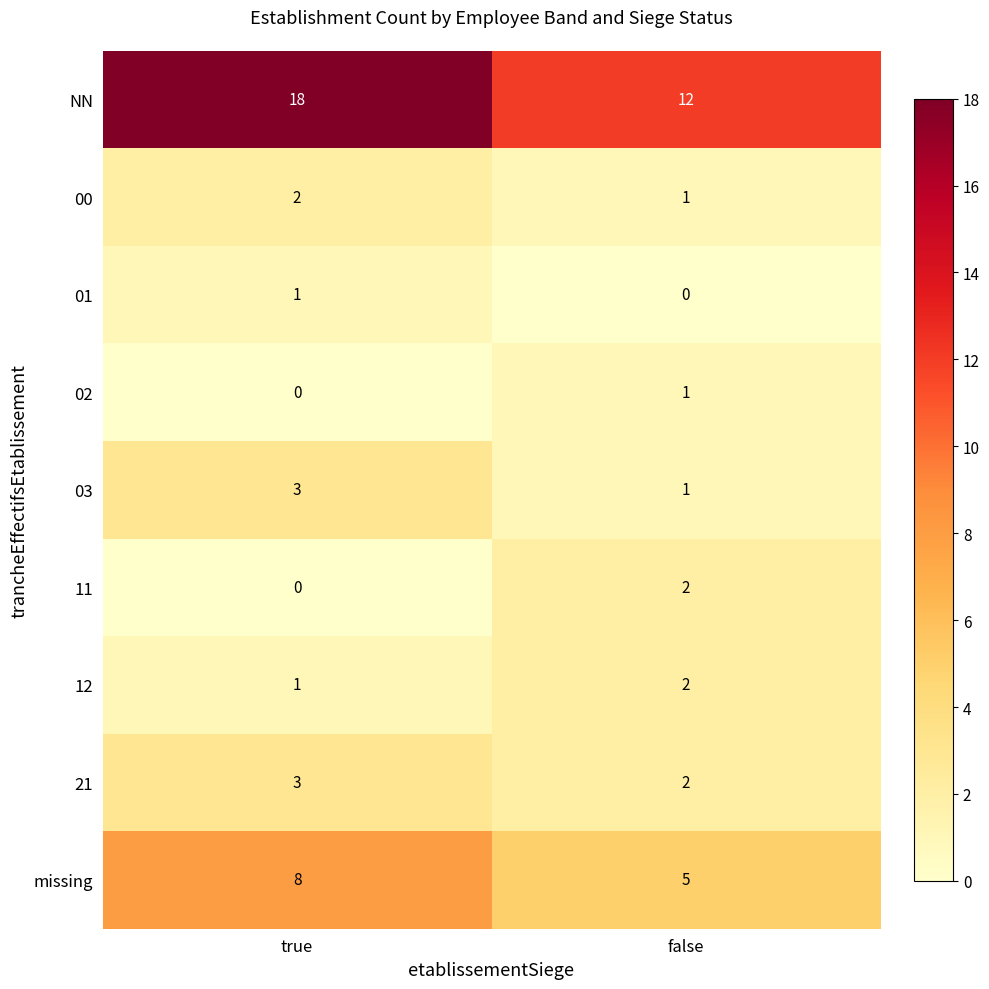

What is the sum of all NN values?

30